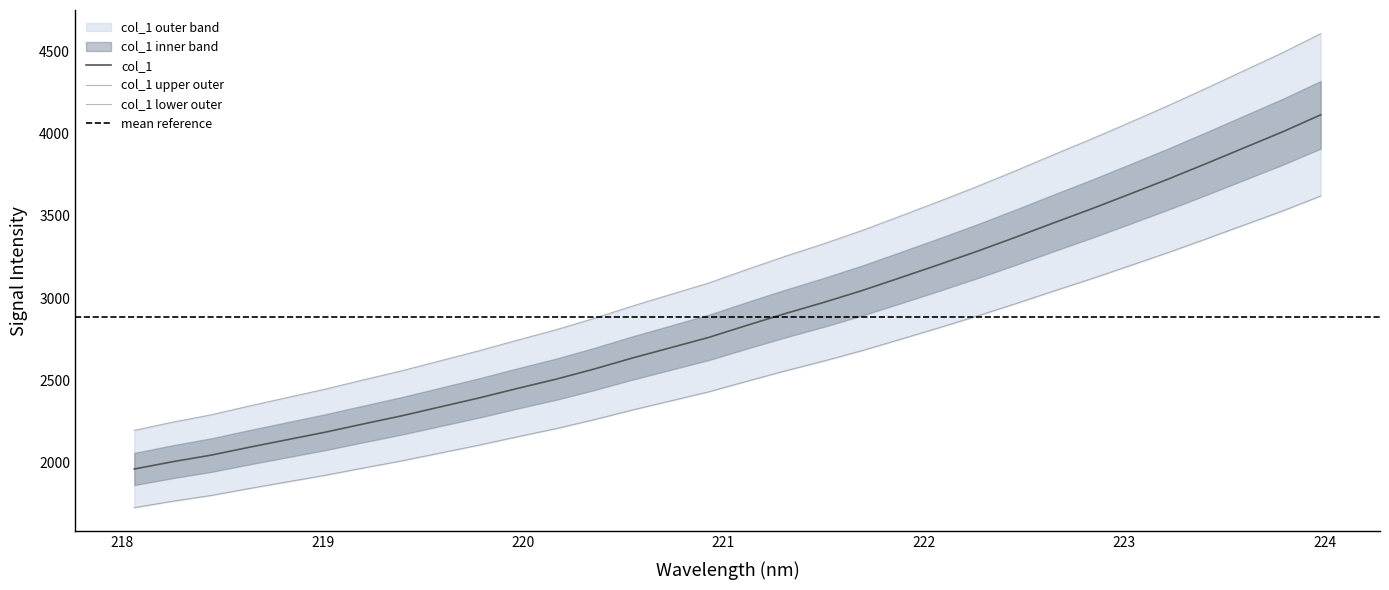

What is the minimum value shown in the chart?

1959.9